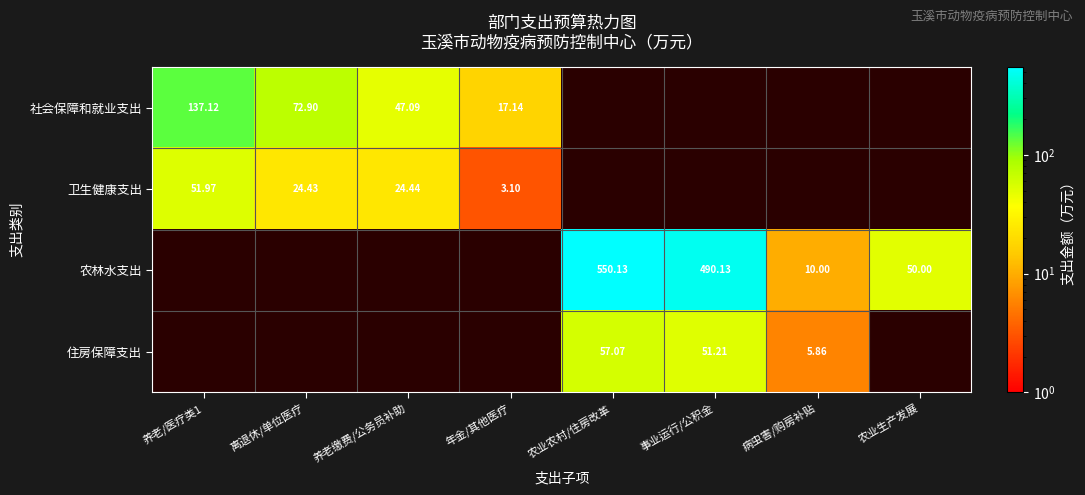

Which has a higher value, 农业生产发展 or 离退休/单位医疗?

离退休/单位医疗